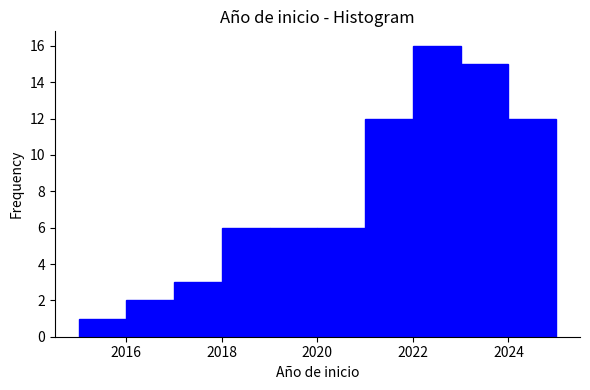

Over which range of the x-axis is the bar tallest?

2022 to 2023